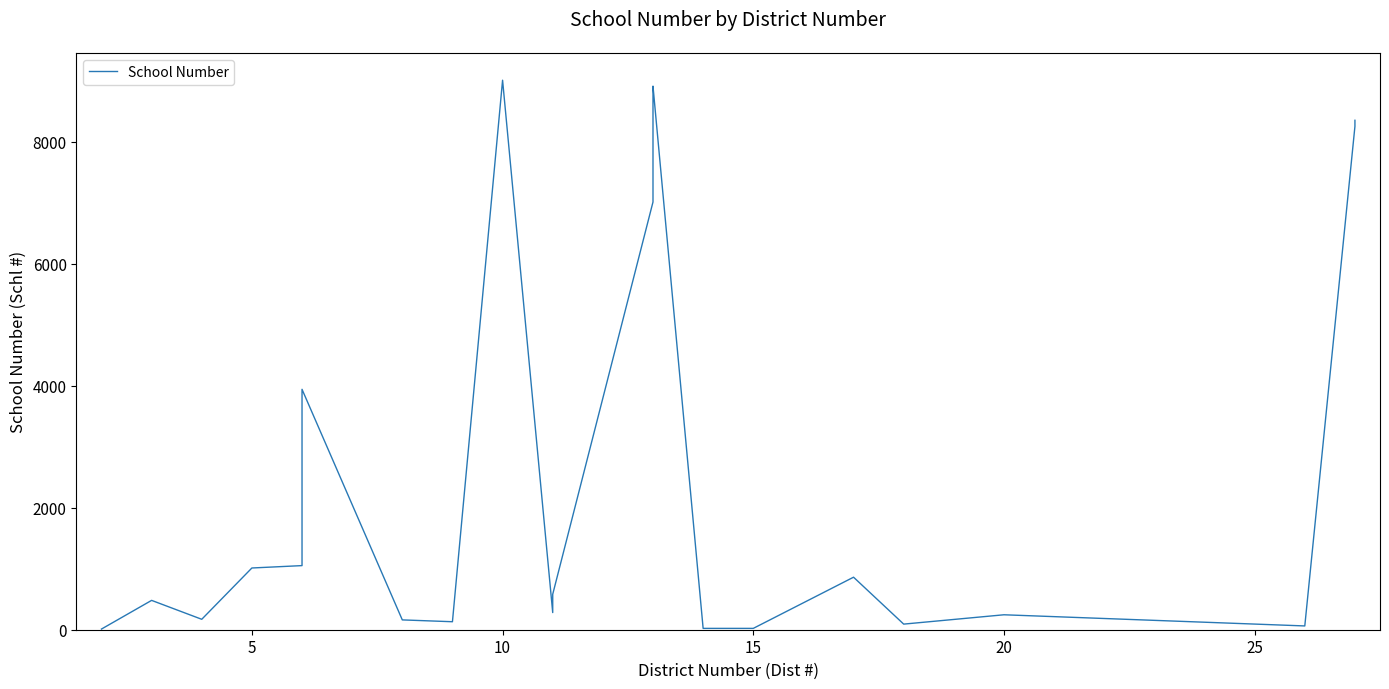

Which has a higher value, 11 or 20?

20